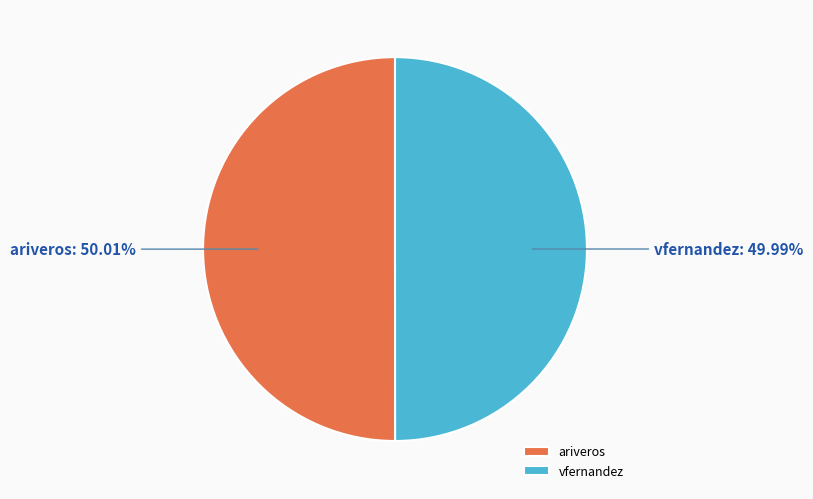

The ariveros slice represents 37% of the pie. True or false?

False